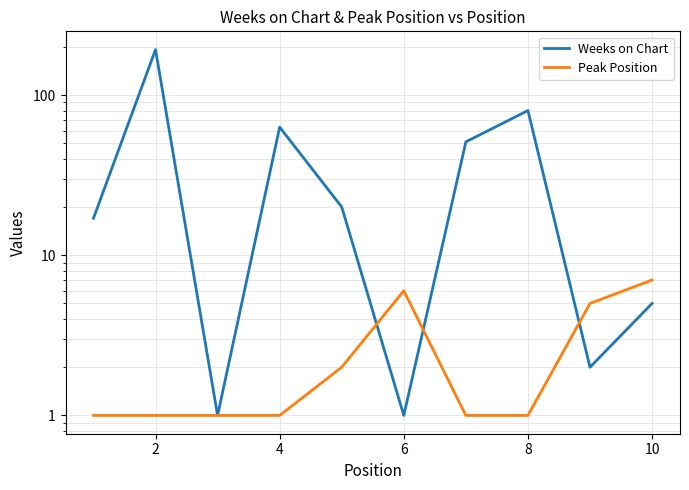

Count the Peak Position values in the range 1 to 5.

8